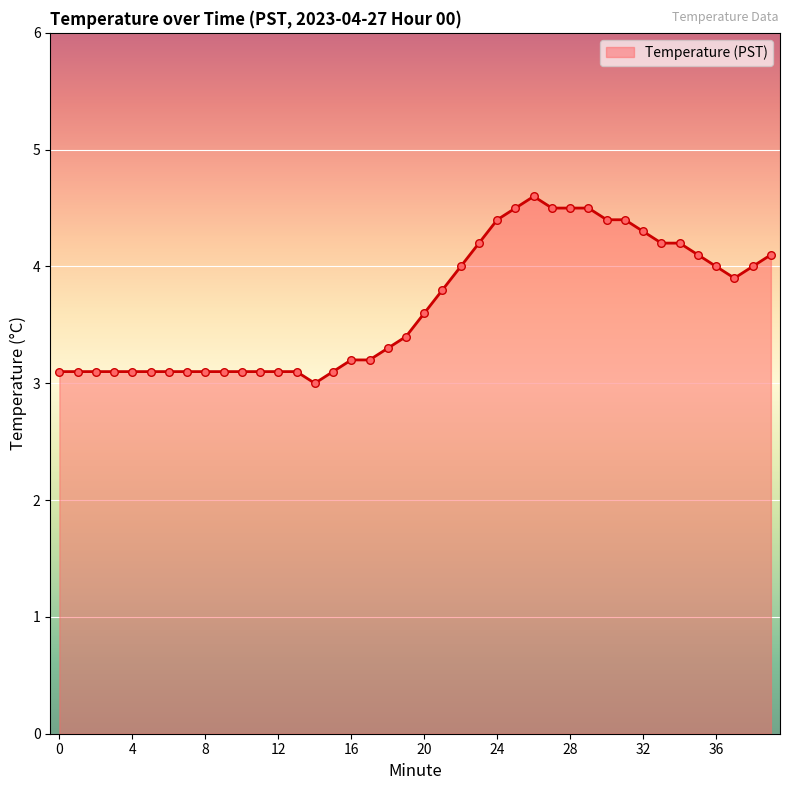

What is the difference between the maximum and minimum values?

1.6